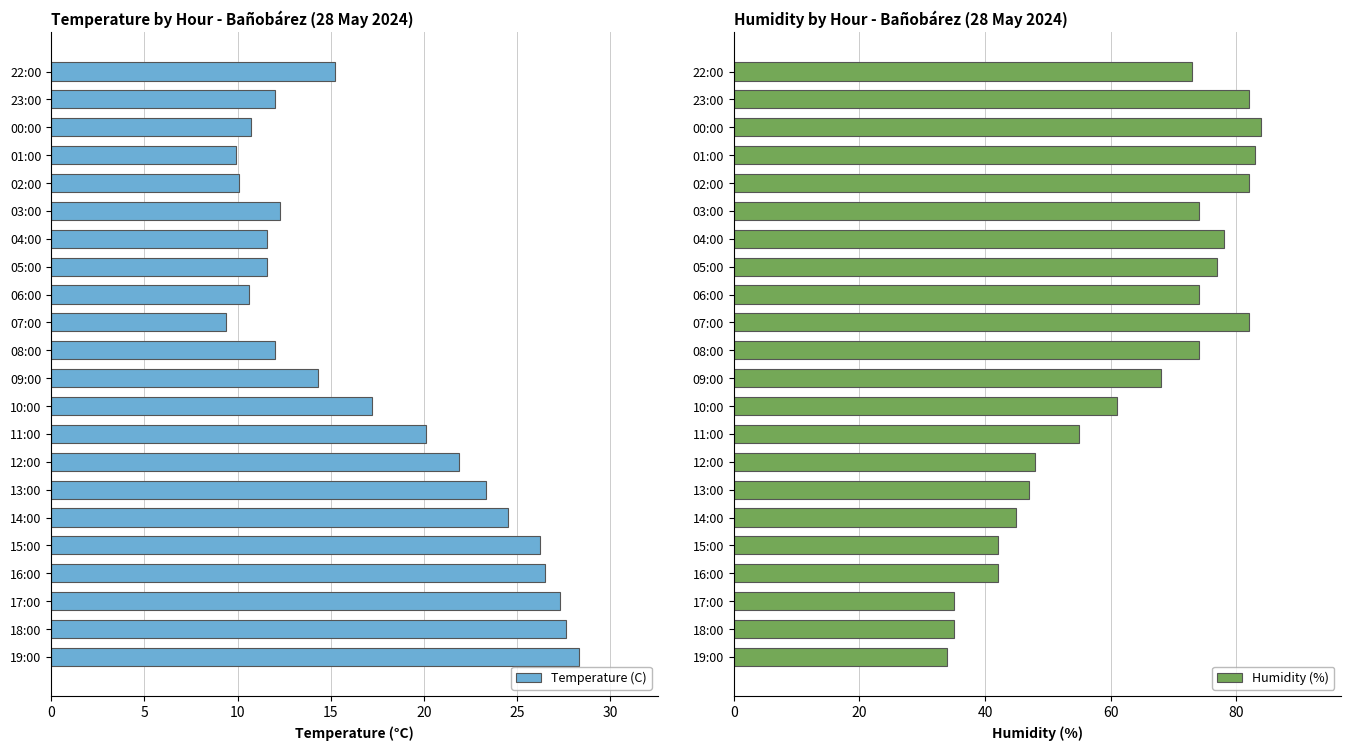

What is the difference between the maximum and minimum values in the Temperature (C) series?

18.9